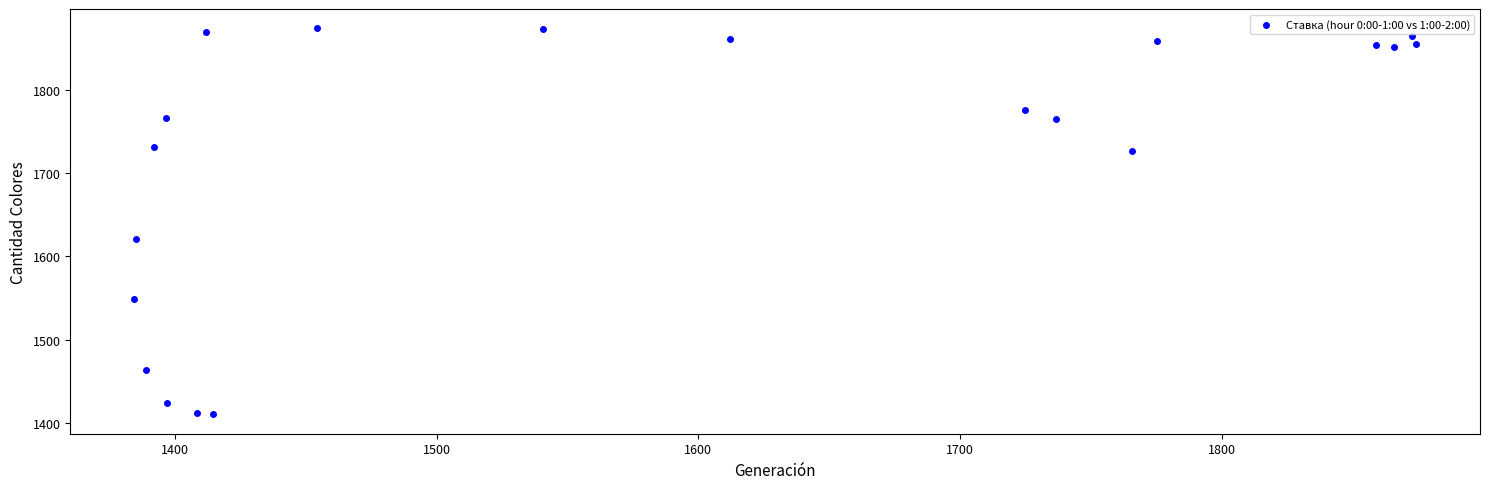

What is the range of X values (max minus min)?

489.7